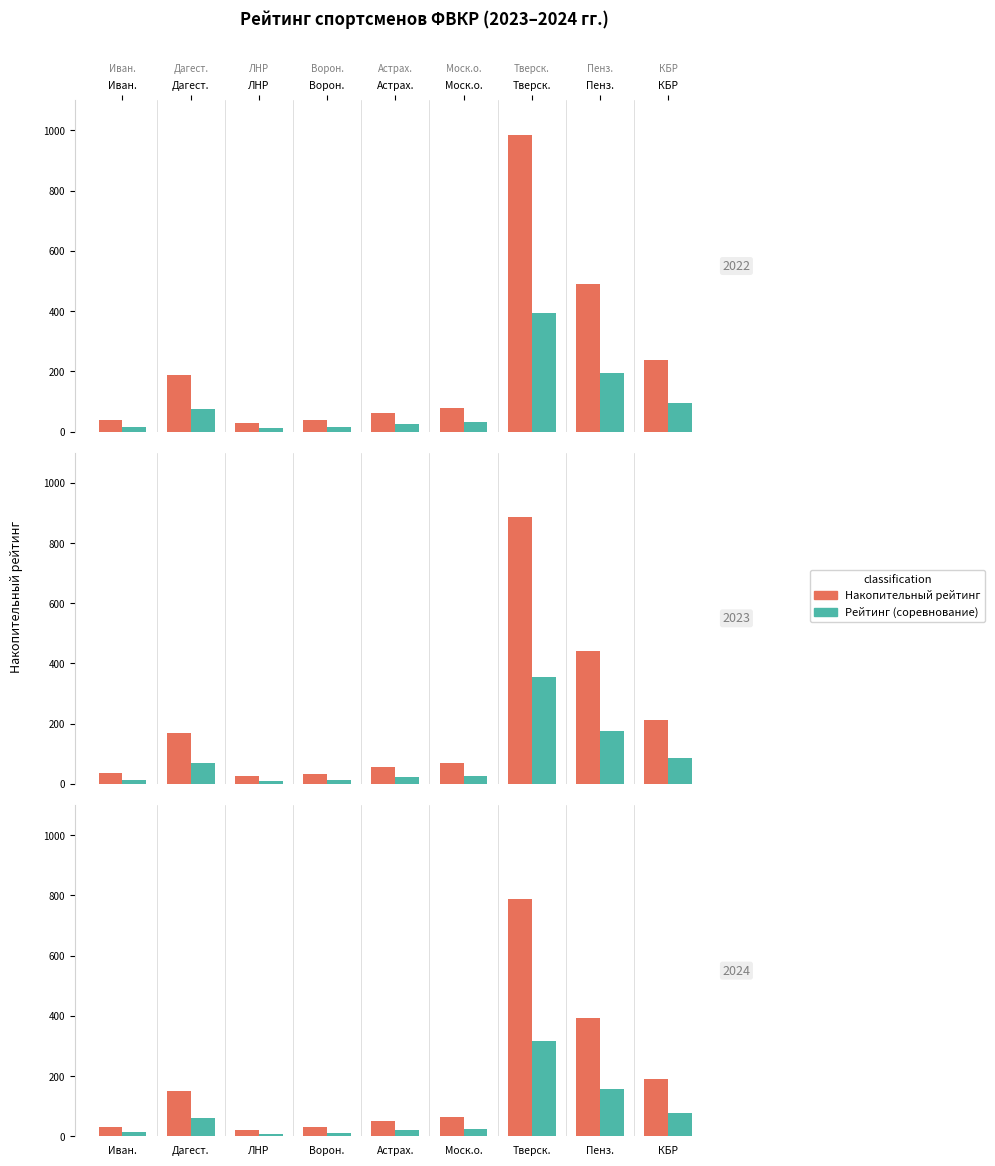

What is the value of the Рейтинг (соревнование) bar at the 4th from the left?

12.3